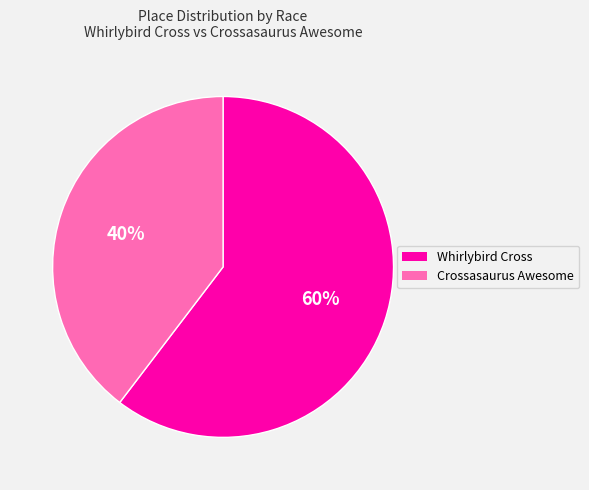

The Crossasaurus Awesome slice represents 47% of the pie. True or false?

False